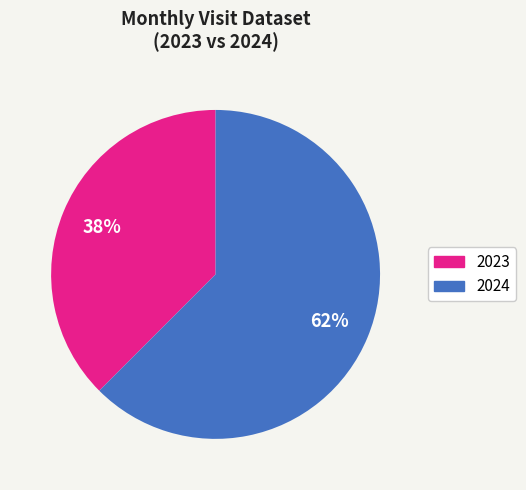

Is there a majority slice in this chart?

Yes